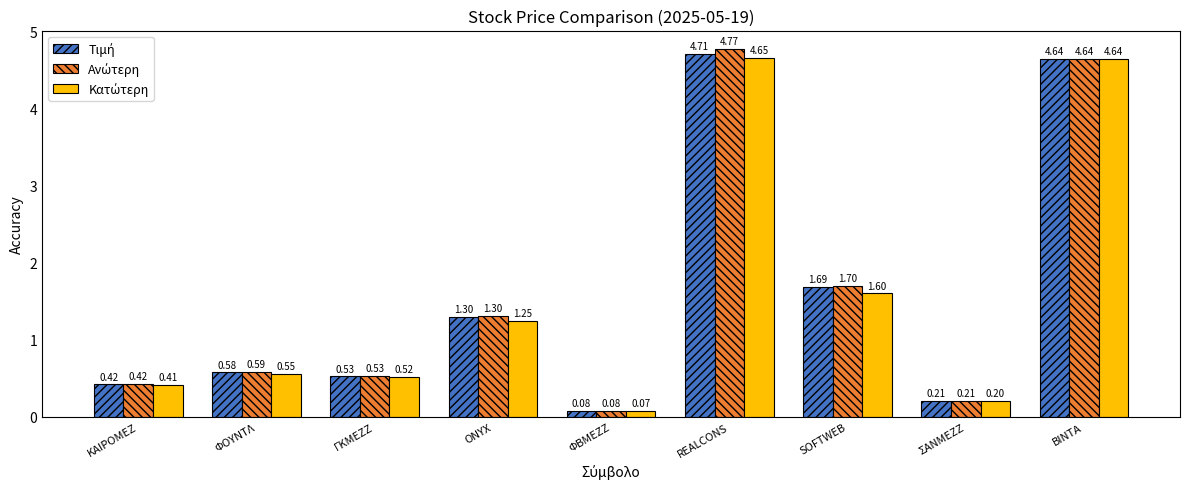

What is the total value across all series at ONYX?

3.9